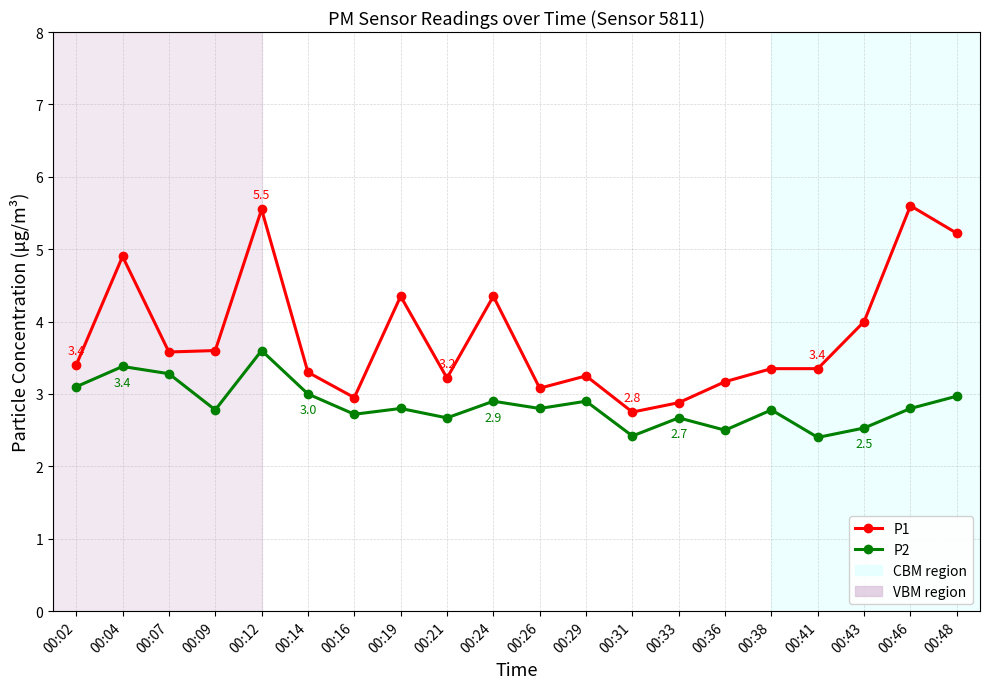

Does the chart display data point markers on the line(s)?

Yes